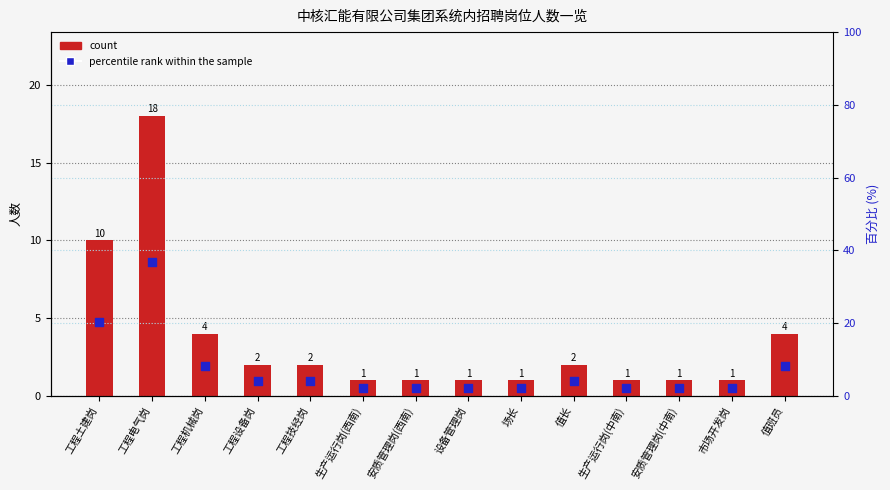

What is the total value across all series at 安质管理岗(西南)?

3.0